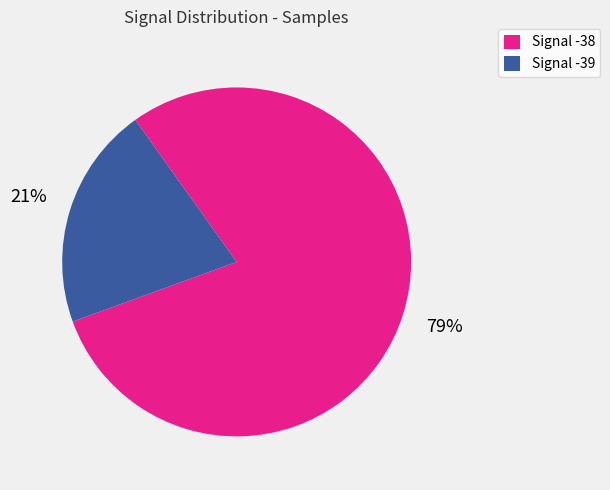

Do Signal -39 and Signal -38 together represent more than half of the pie?

Yes